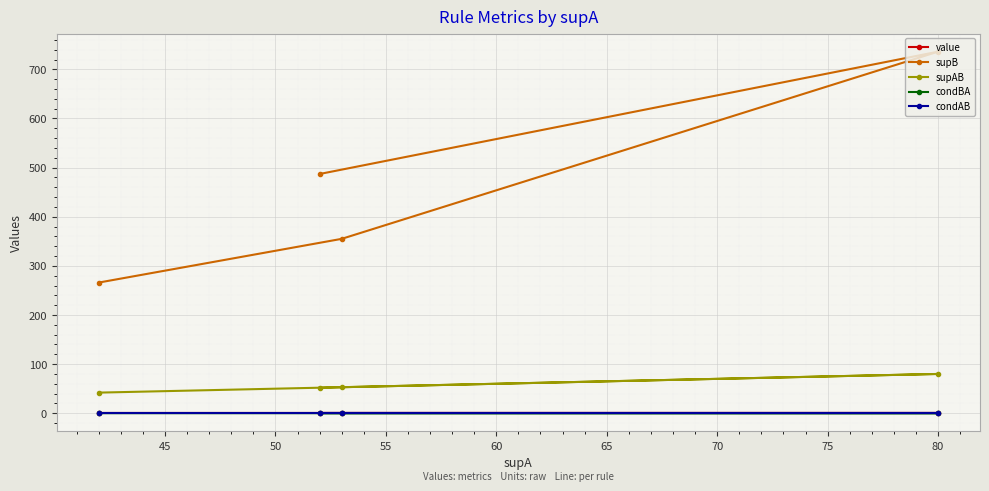

List the series in order of their peak value, lowest first.

condBA, value, condAB, supAB, supB